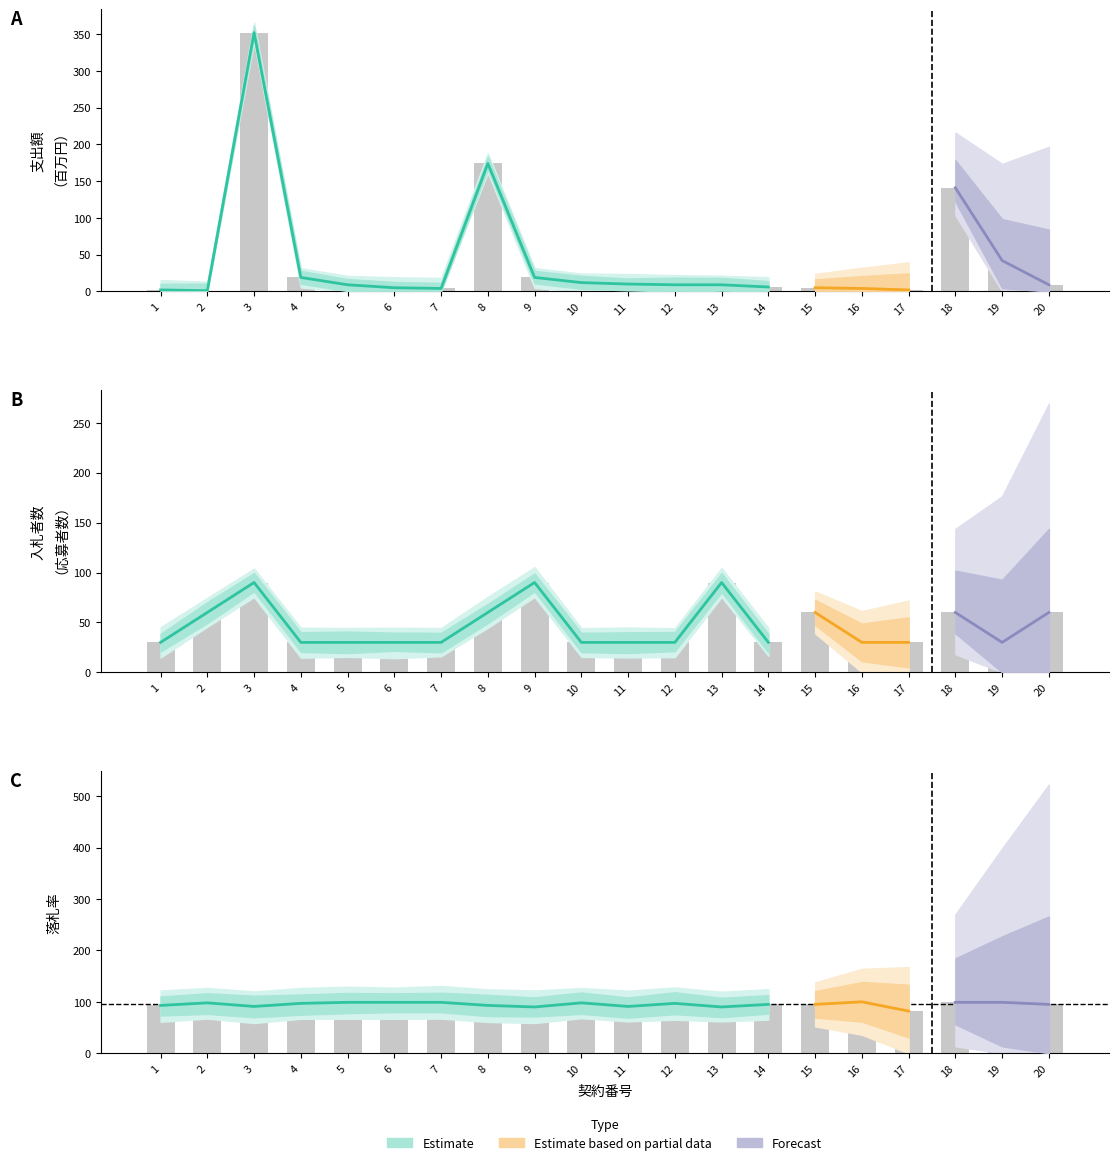

What is the greatest value displayed?

352